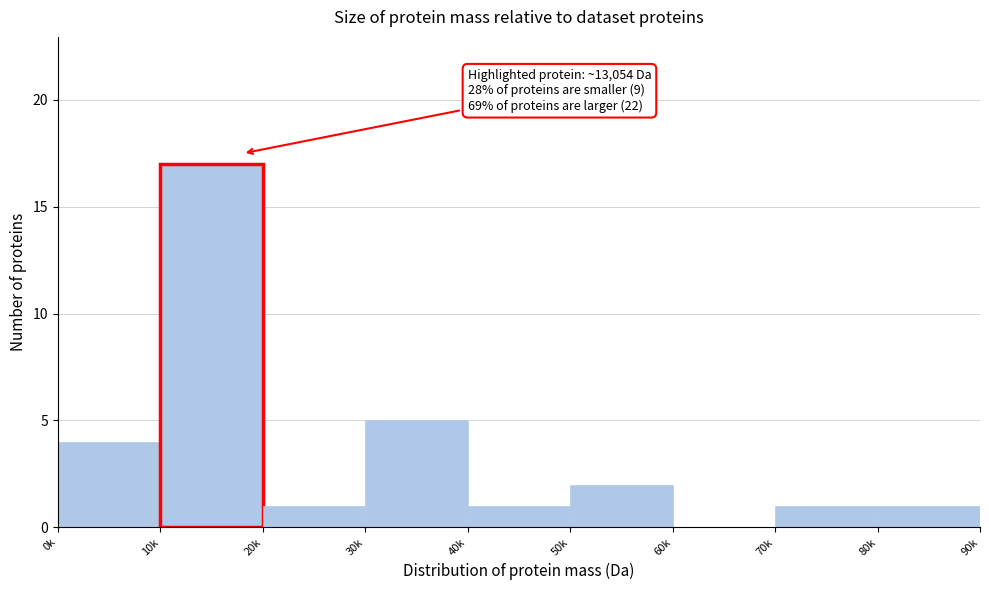

Reading left to right, transcribe all the data shown in this chart.

0k=4	10k=17	20k=1	30k=5	40k=1	50k=2	60k=0	70k=1	80k=1